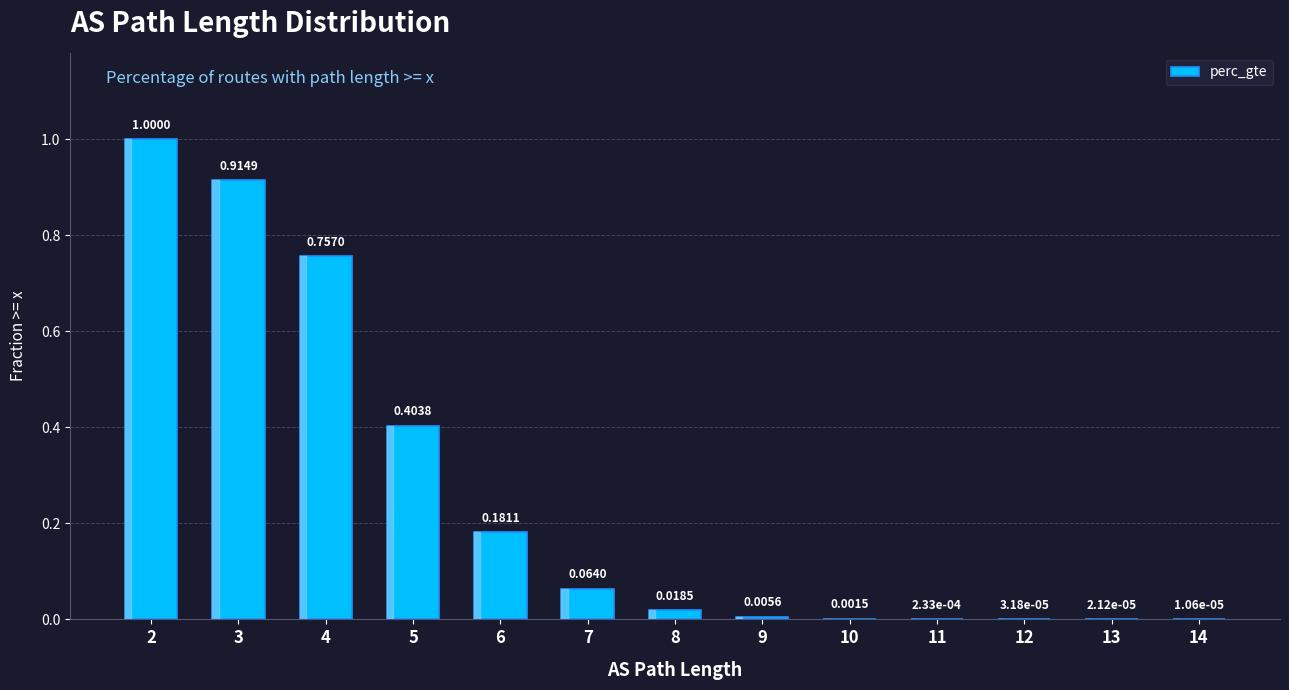

What is the sum of all values?

3.3